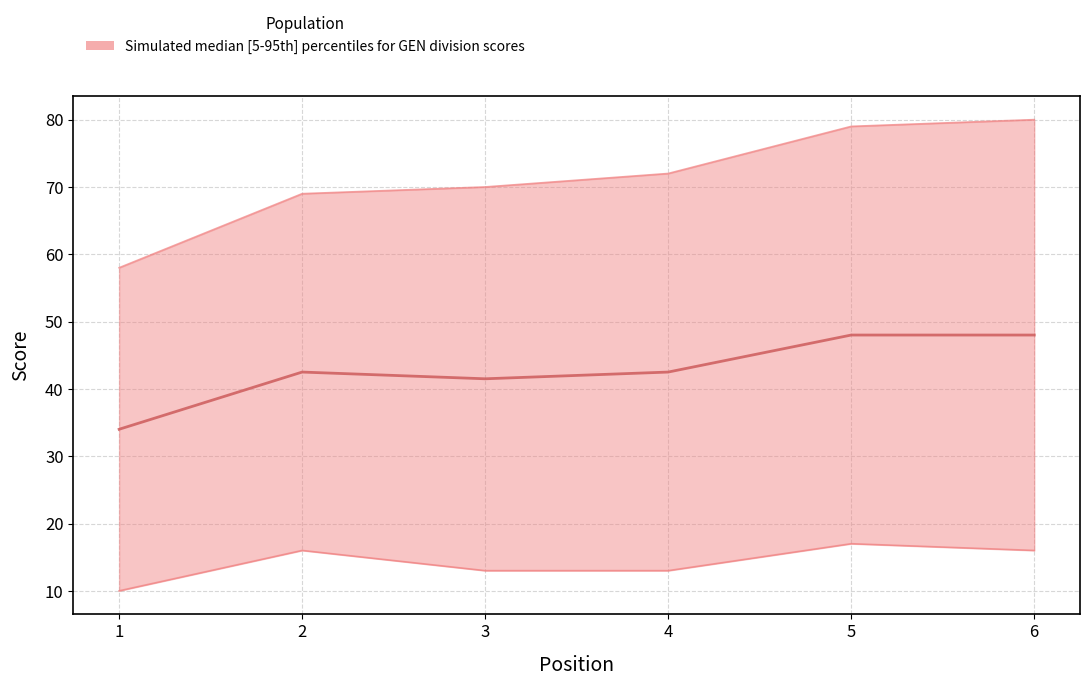

Is this an area chart (filled region under the line)?

No